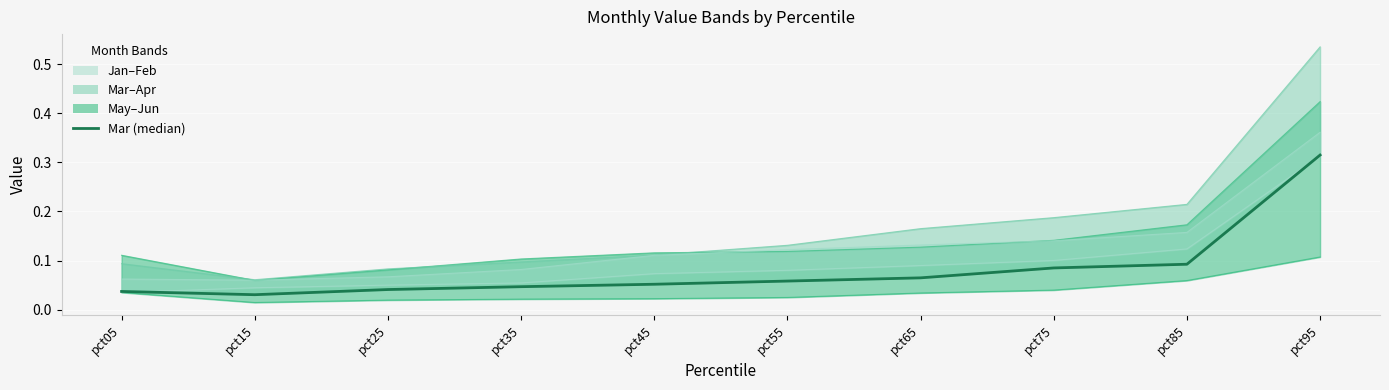

At which category does the chart reach its minimum across all series?

pct15